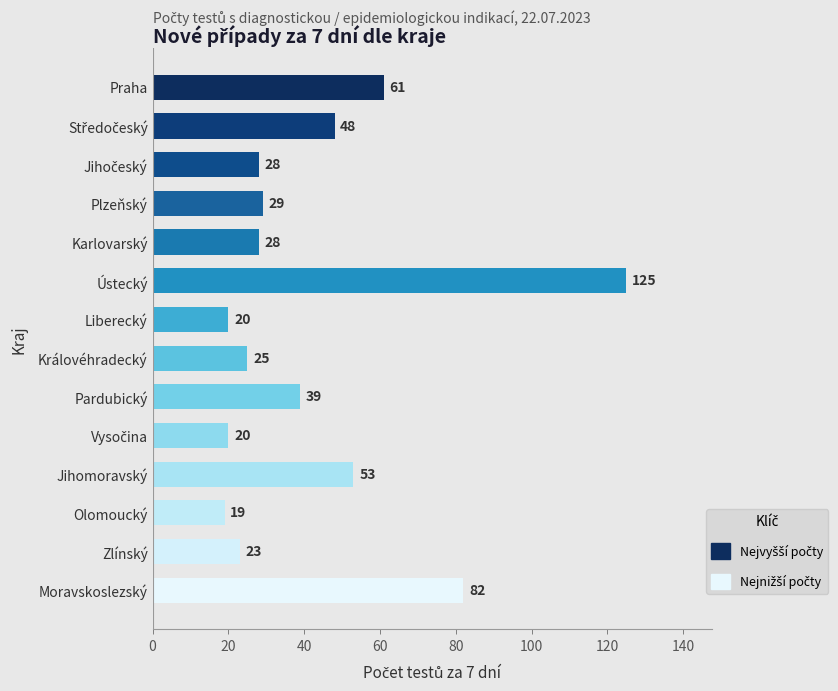

What is the ratio of the value at Karlovarský to the value at Pardubický?

0.7